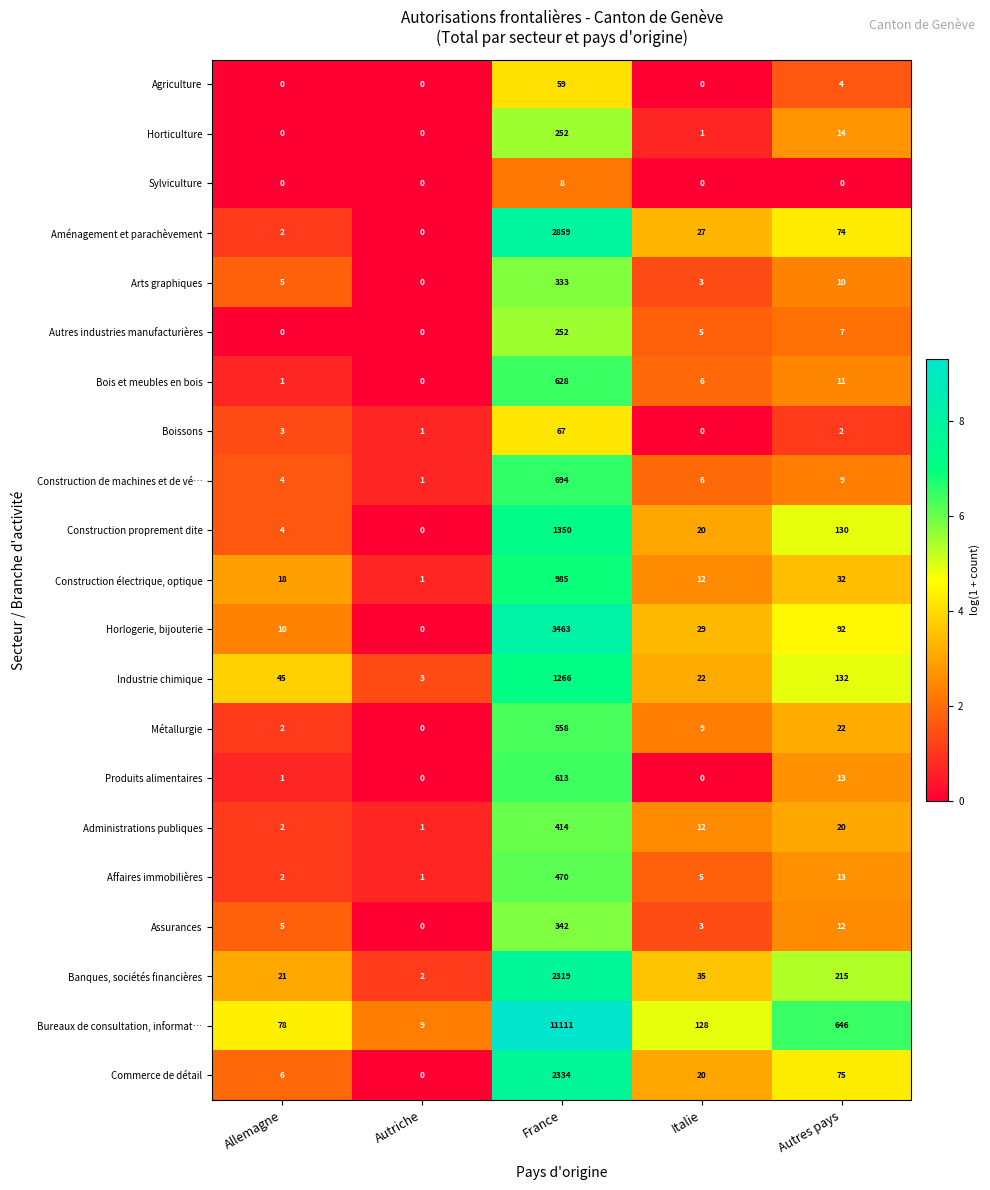

Which series has the largest total across all categories?

Bureaux de consultation, informat…